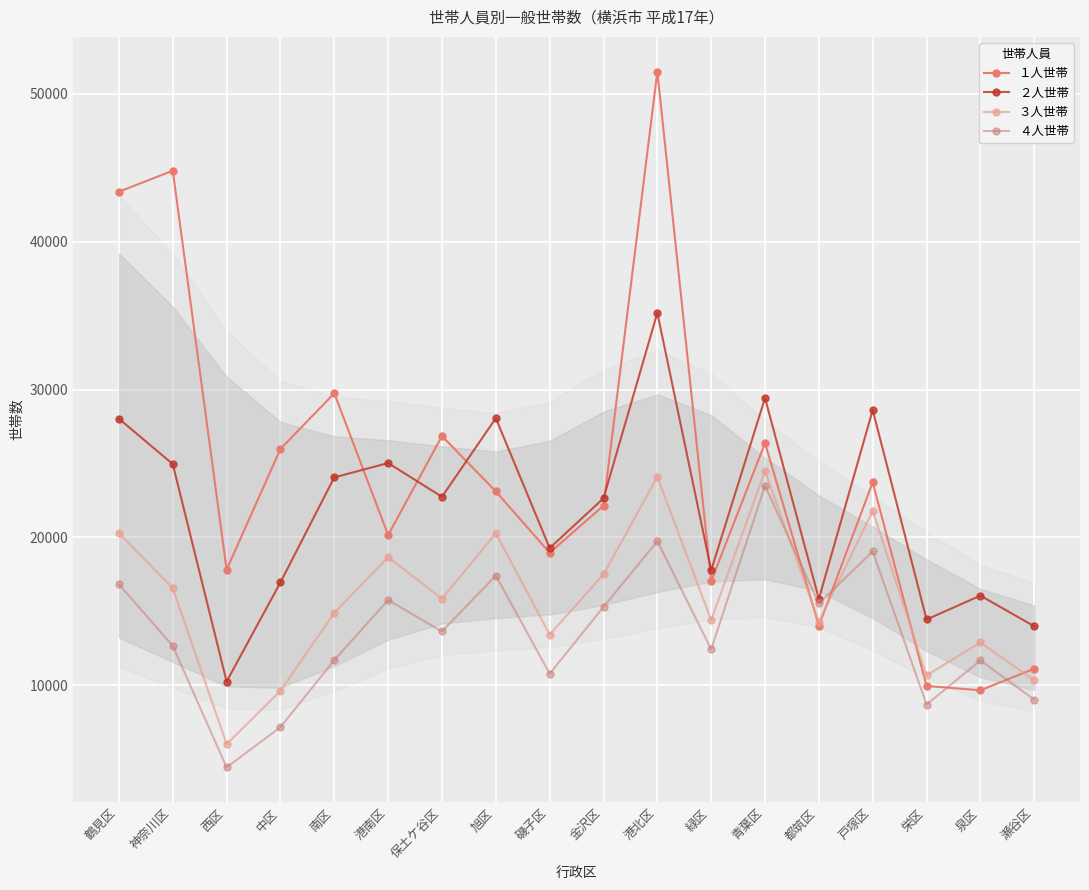

At which label is ２人世帯 closest to 22716?

保土ケ谷区